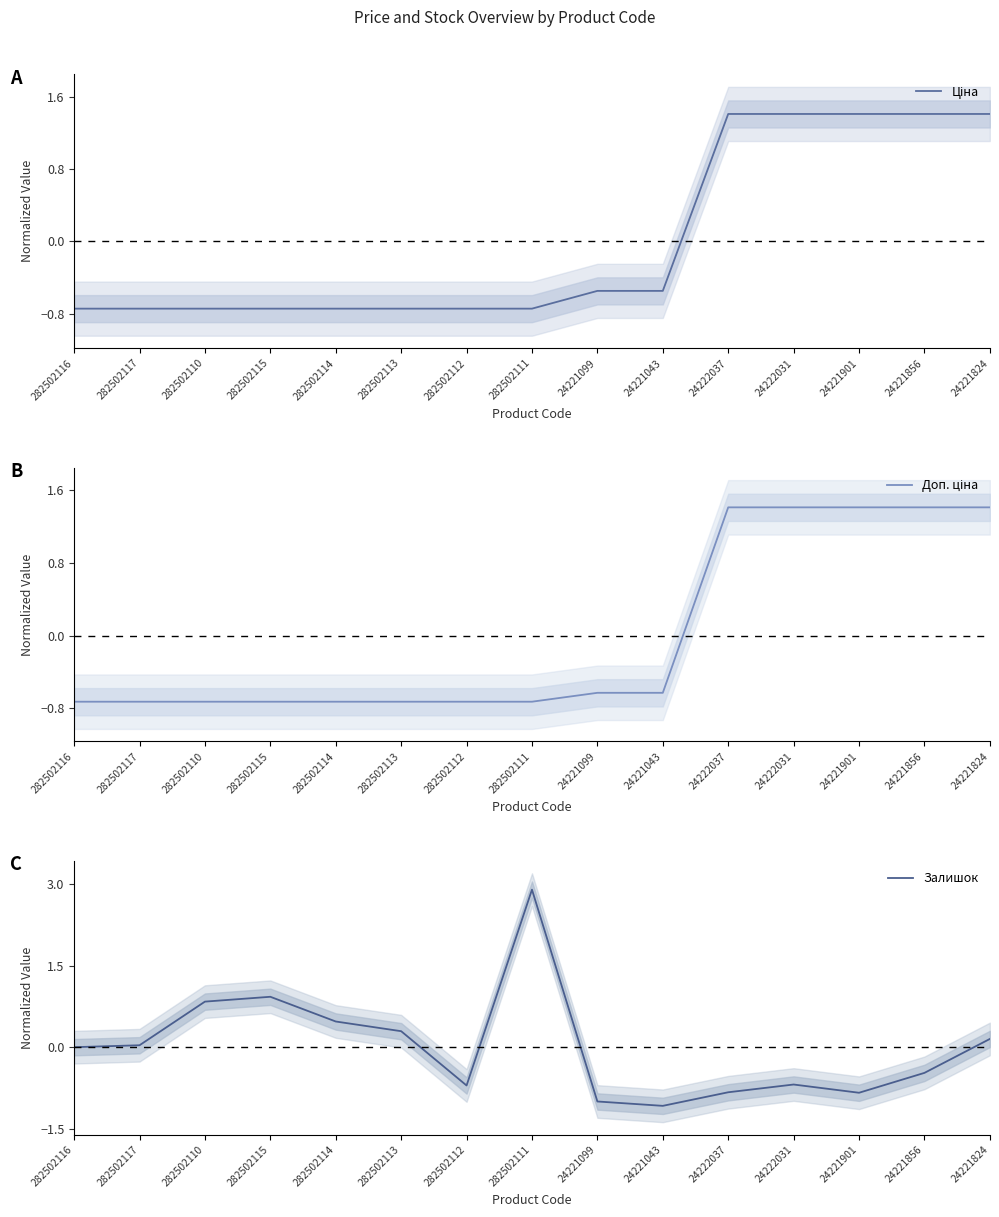

What position from the left is 24221856?

14